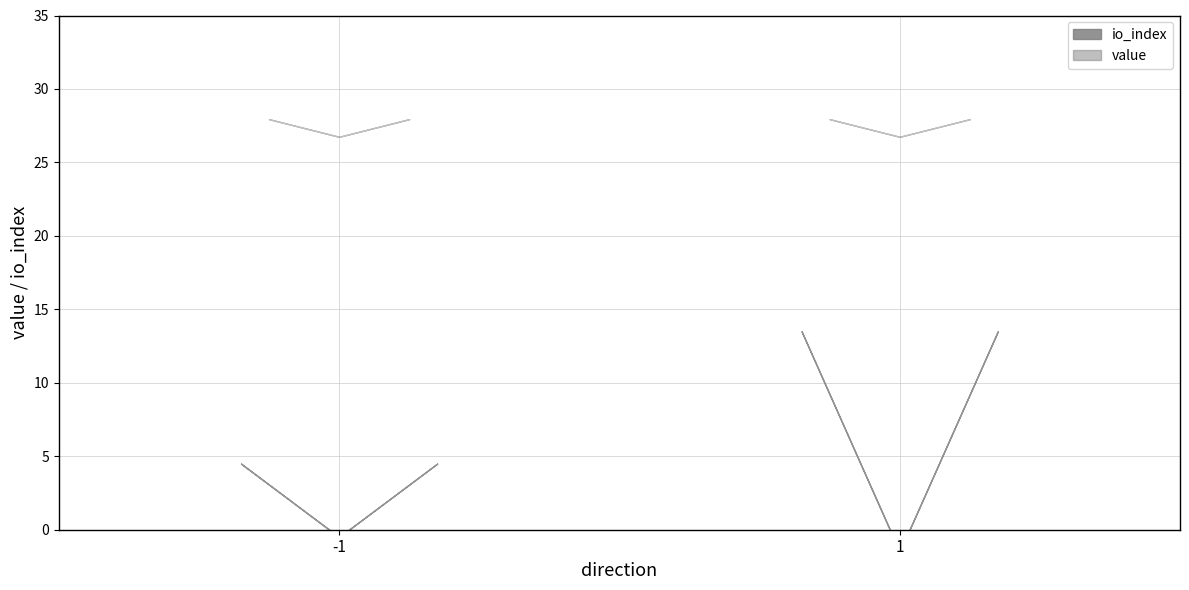

Reading left to right, list all the values displayed in this chart.

io_index: -1=1.0	-1=0.0	-1=0.0	-1=1.0	1=3.0	1=0.0	1=2.0	1=1.0
value: -1=27.3	-1=0.0	-1=0.0	-1=27.3	1=27.3	1=0.0	1=0.0	1=27.3